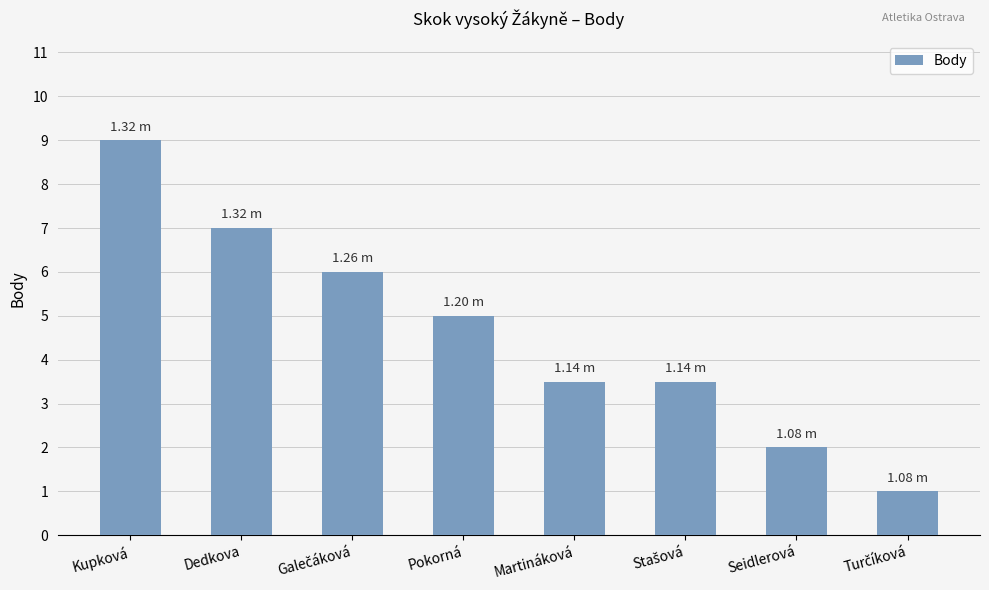

What is the sum of all values?

37.0